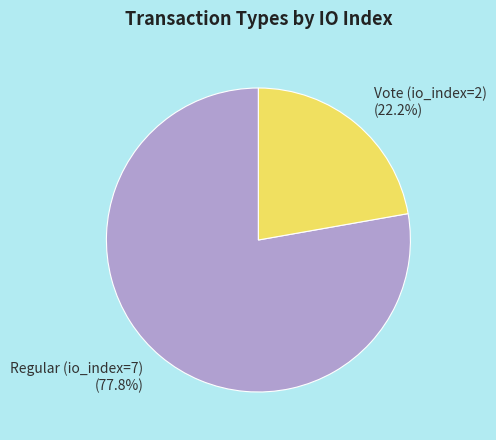

Which has a higher value, Vote (io_index=2) or Regular (io_index=7)?

Regular (io_index=7)